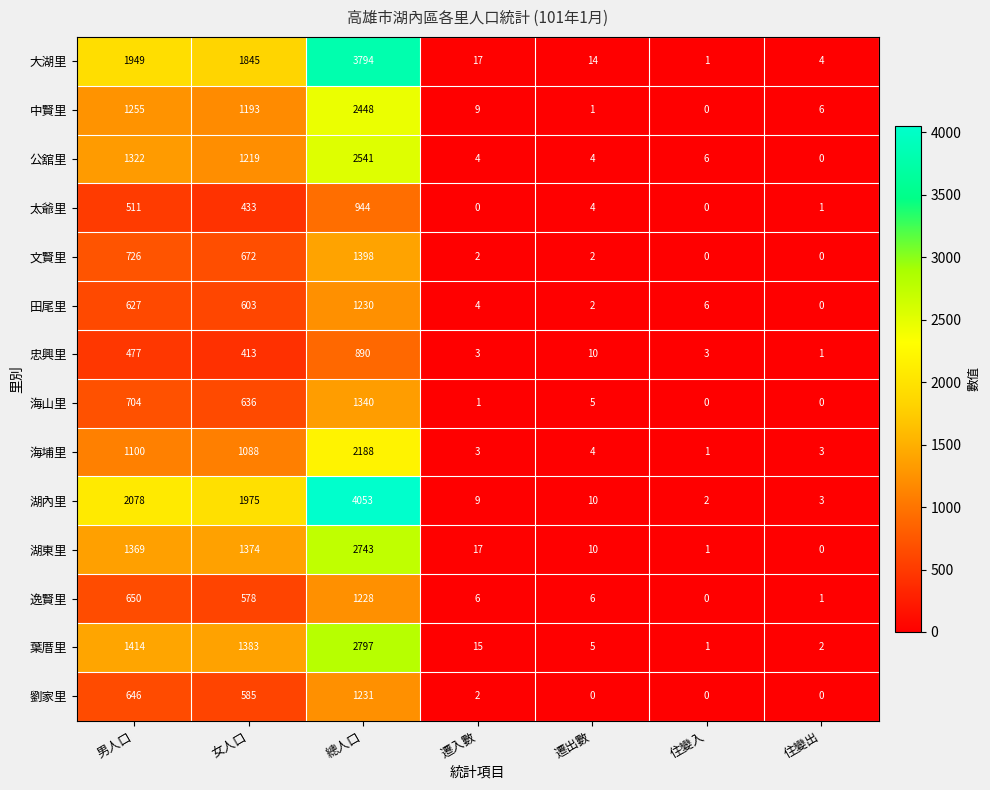

True or false: 中賢里 has a value of 827 at 總人口.

False